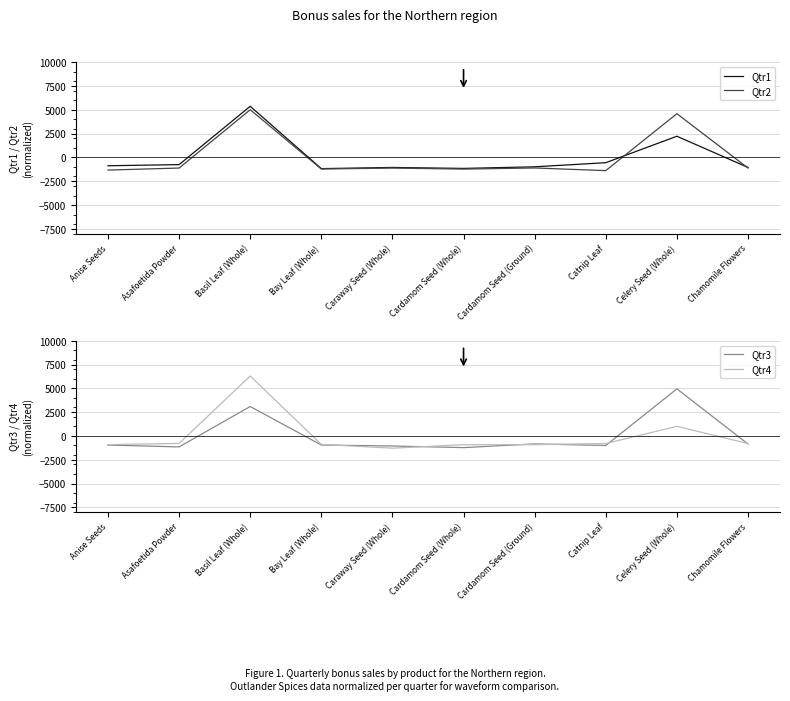

How many values in Qtr2 are above zero?

2